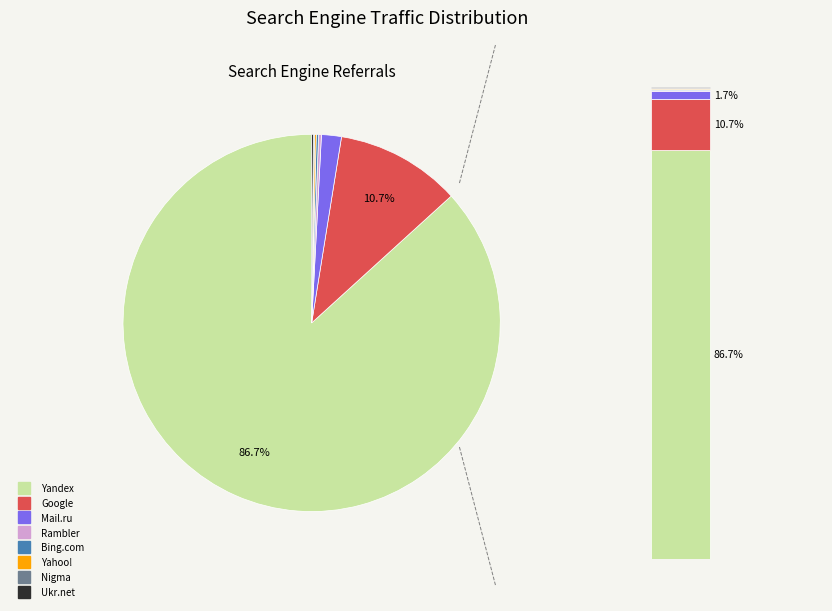

What portion of the pie excludes Rambler?

99.8%